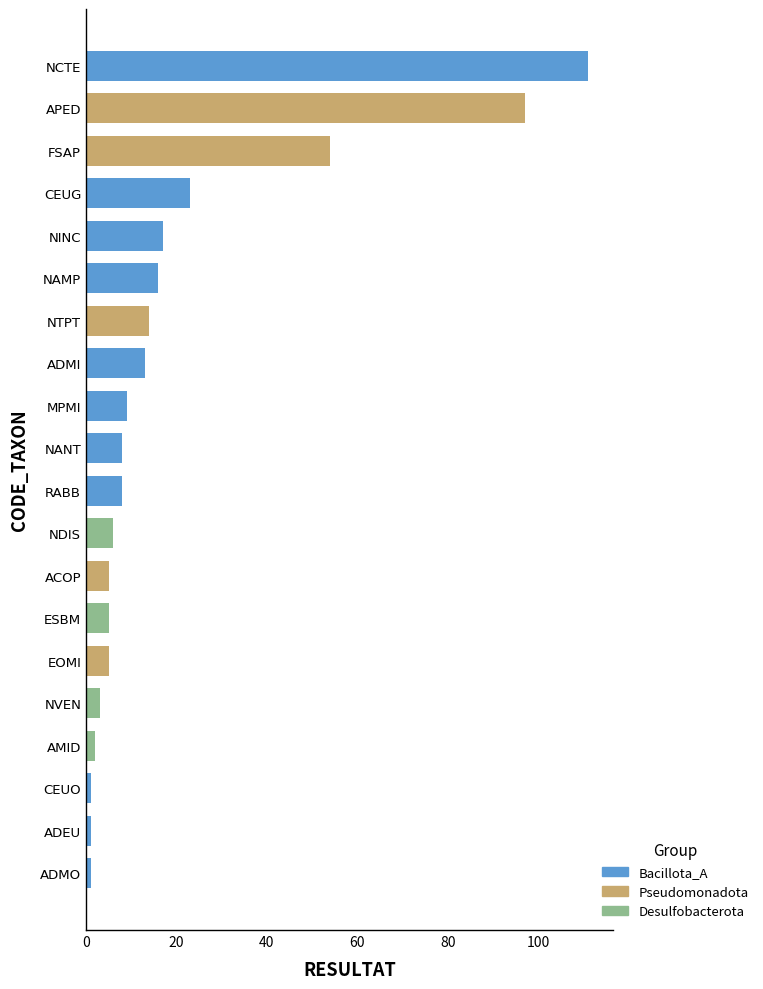

List the labels in order of value, largest first.

NCTE, APED, FSAP, CEUG, NINC, NAMP, NTPT, ADMI, MPMI, RABB, NANT, NDIS, EOMI, ESBM, ACOP, NVEN, AMID, ADMO, ADEU, CEUO